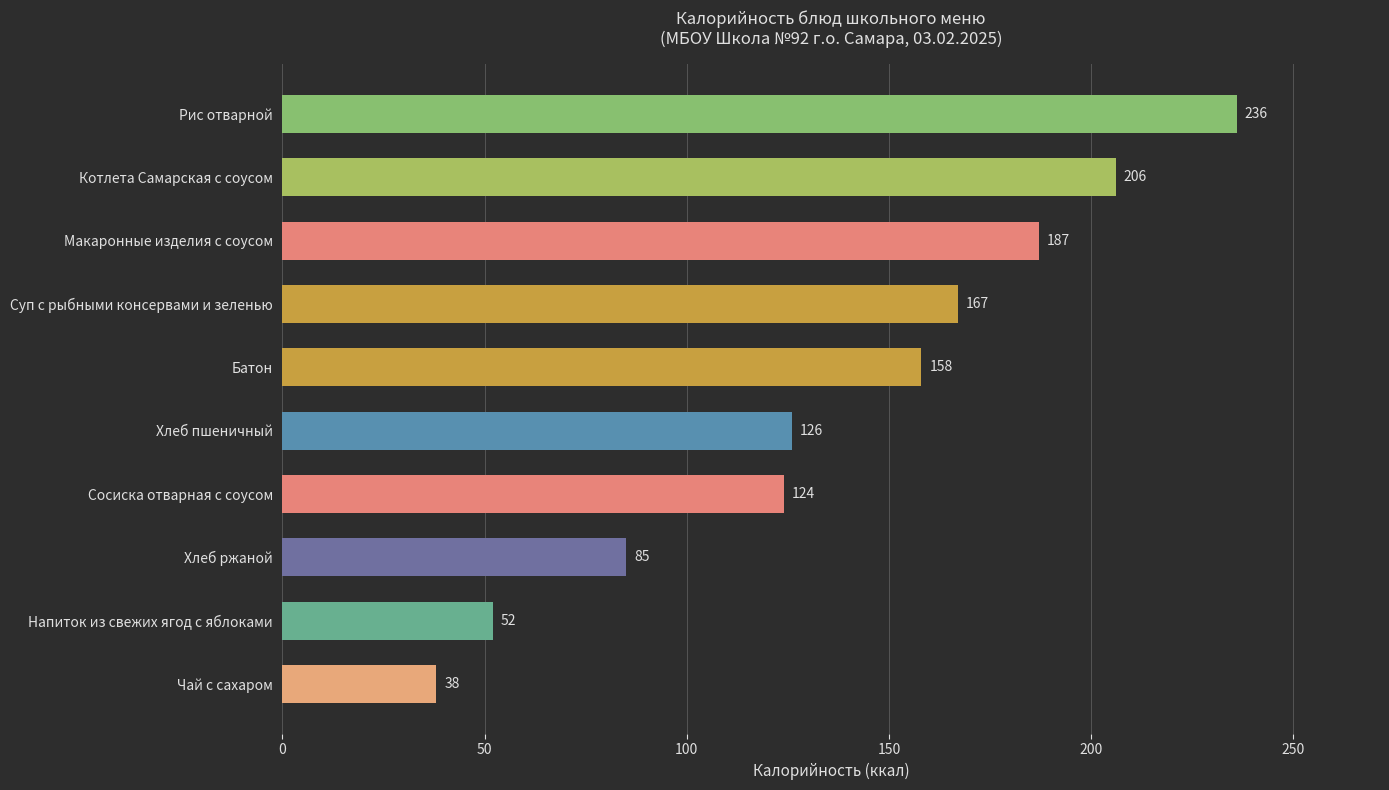

What is the difference between the maximum and minimum values?

198